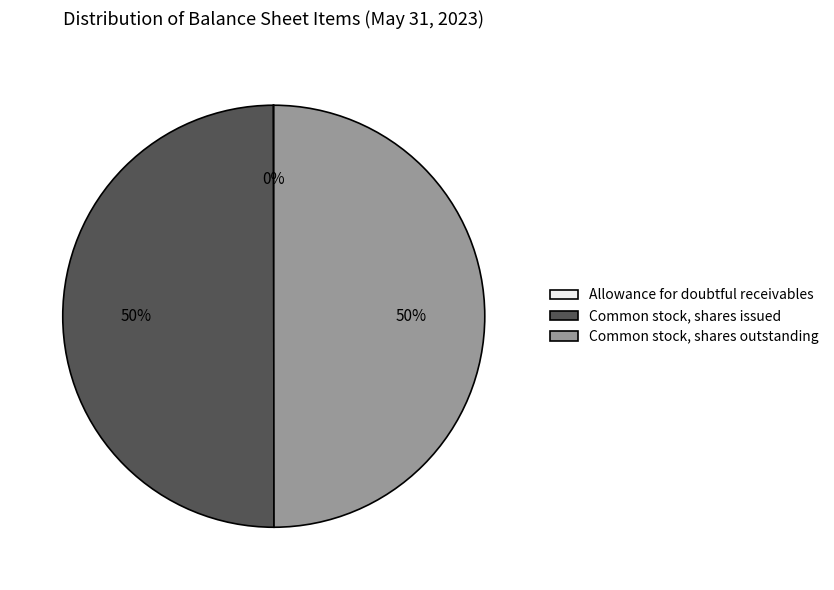

To the nearest percent, what percentage of the pie is Common stock, shares issued?

50%